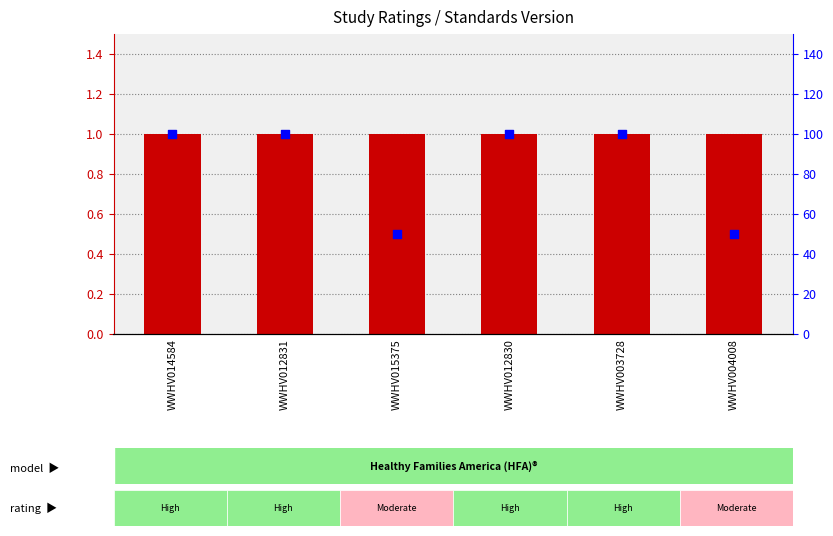

What is the total value across all series at WWHV012830?

101